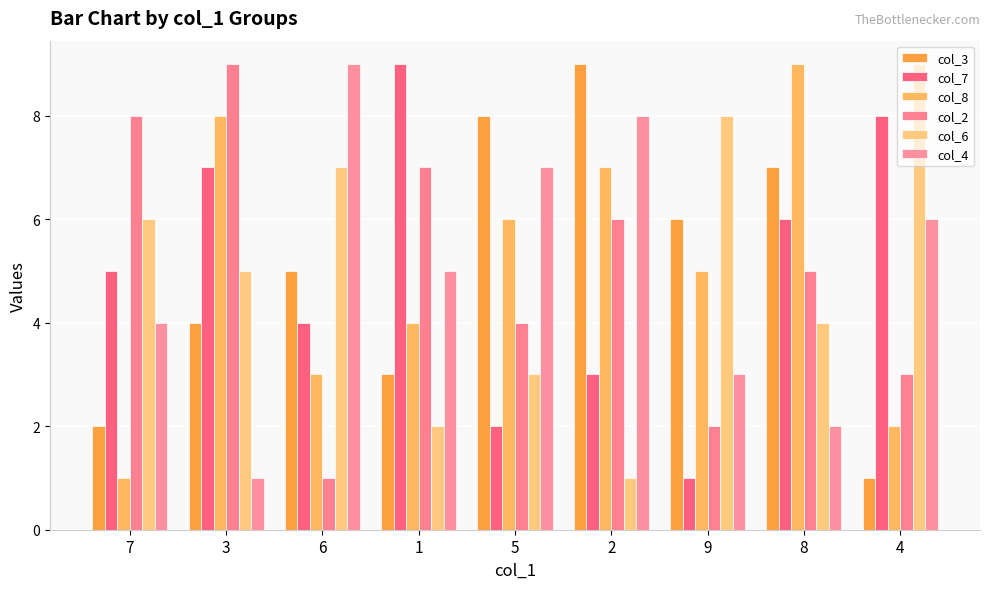

Is it true that col_3 equals 5 at 6?

True